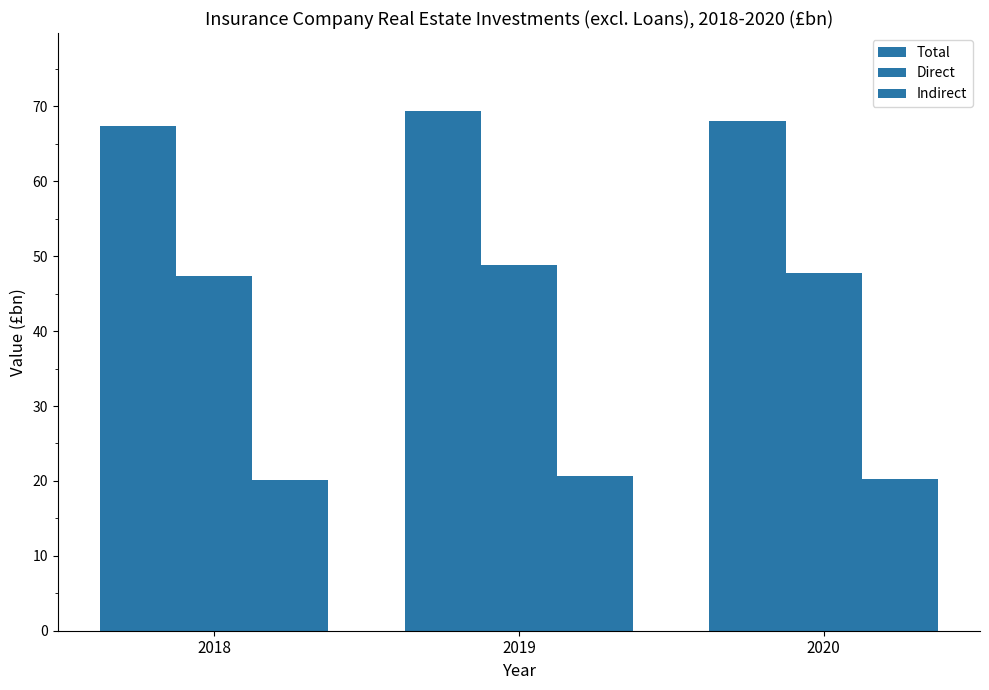

Does the chart contain stacked bars?

No